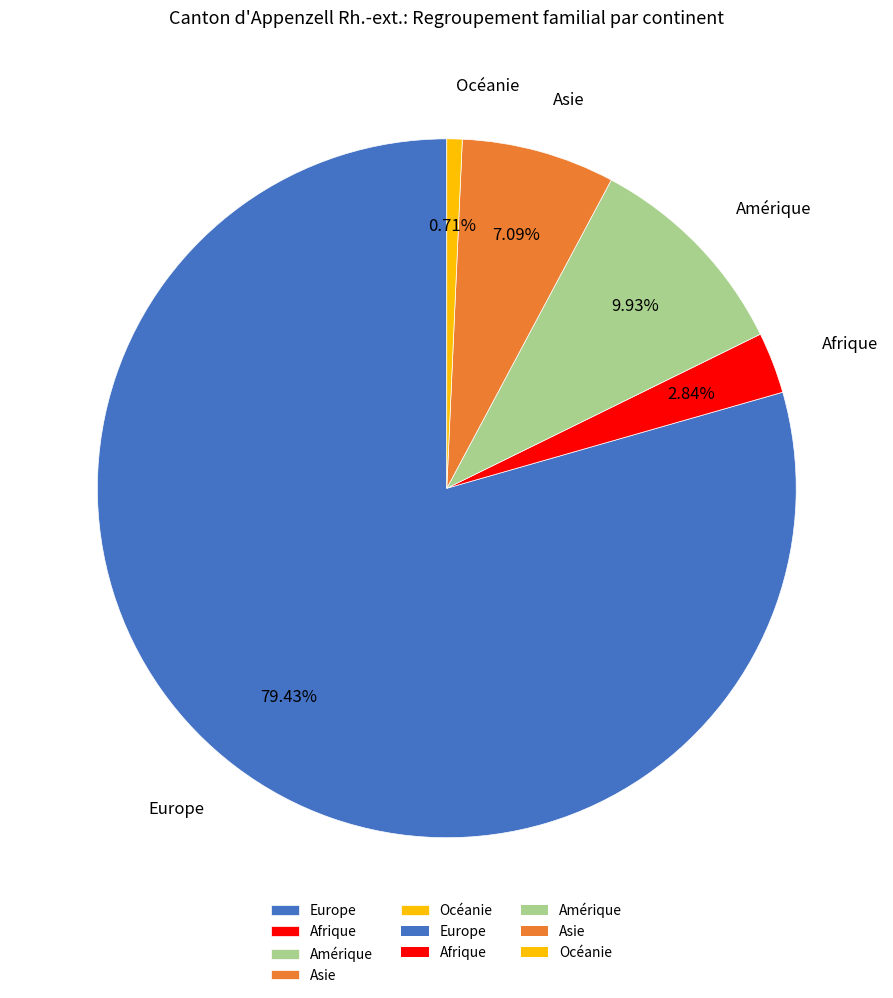

Approximately how many times larger is the value at Europe compared to Amérique?

8.0